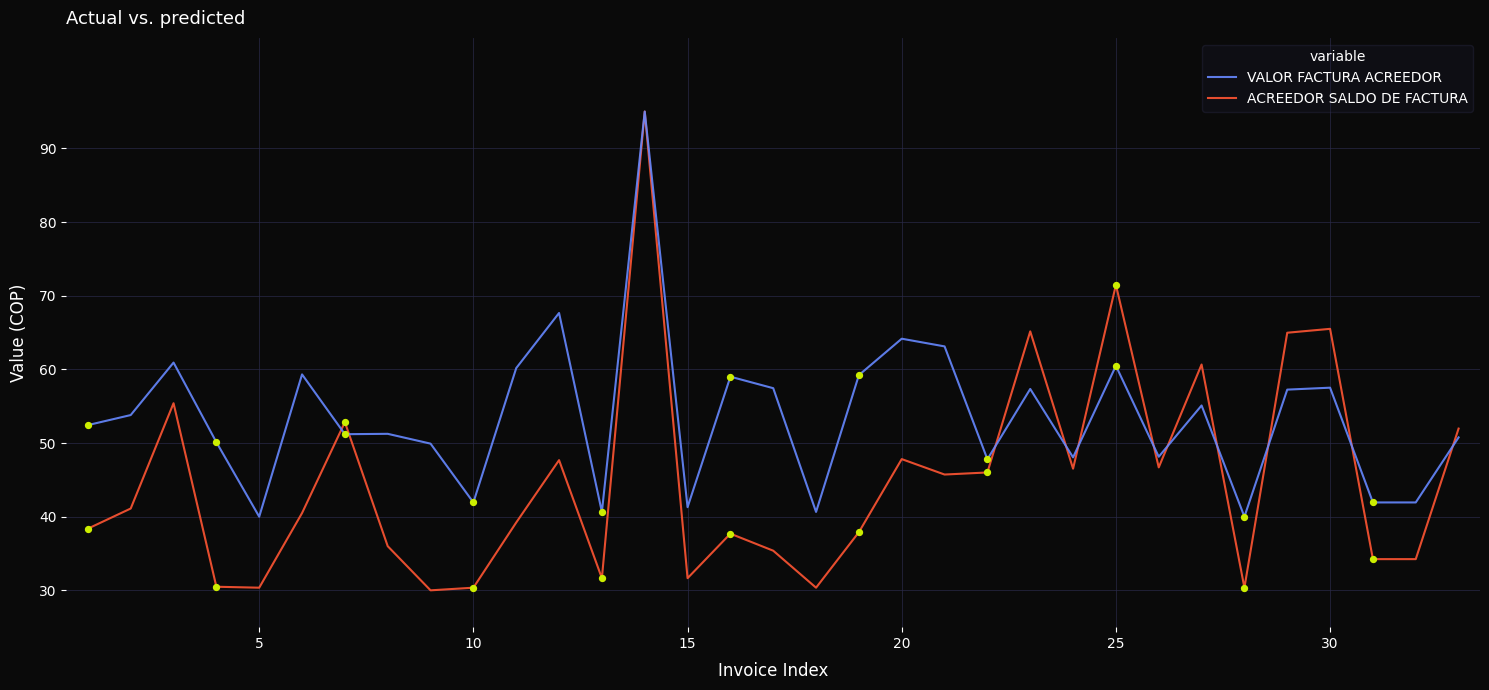

At how many categories does at least one series exceed 58?

14